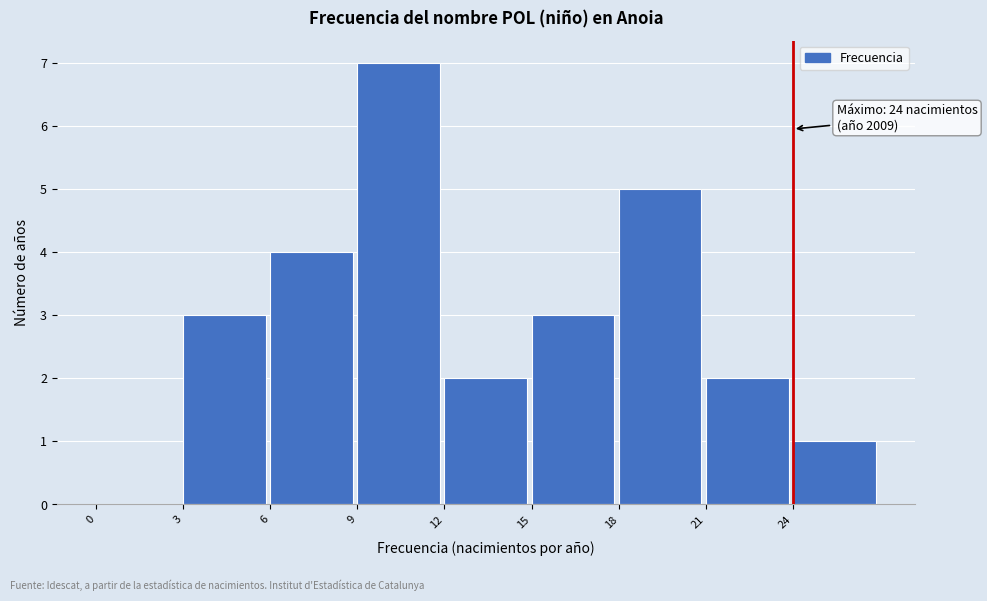

Which range on the x-axis has the tallest bar?

9 to 12